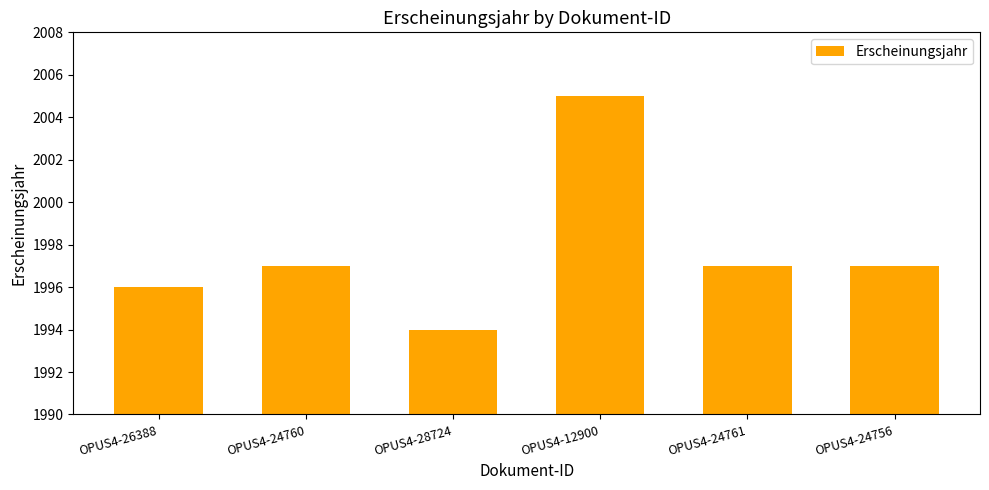

Are the bars horizontal?

No